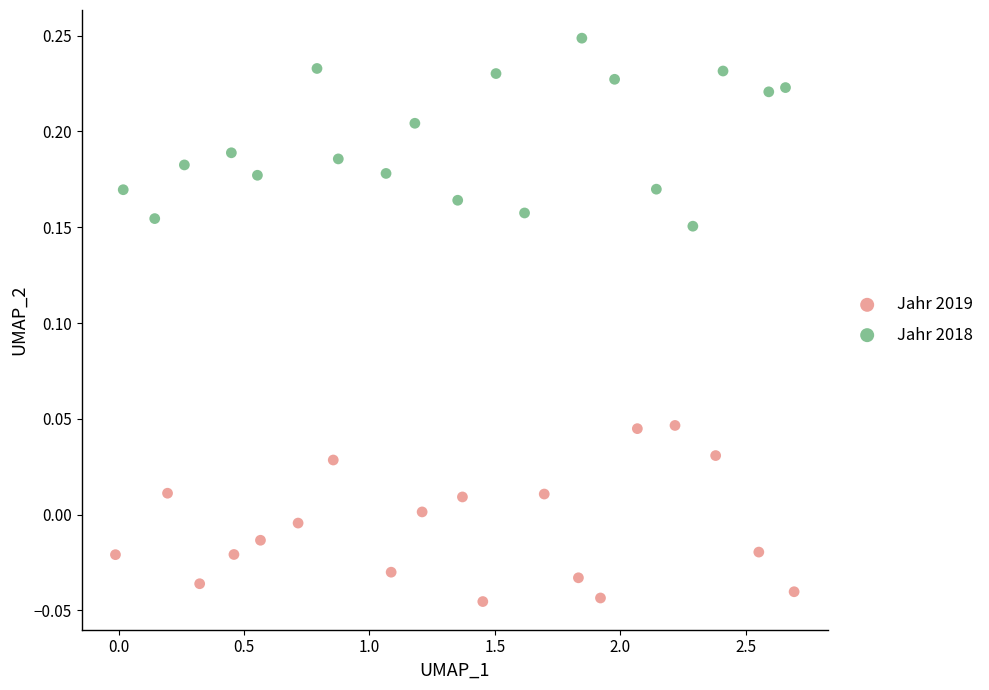

Which series has the widest spread of Y values?

Jahr 2018